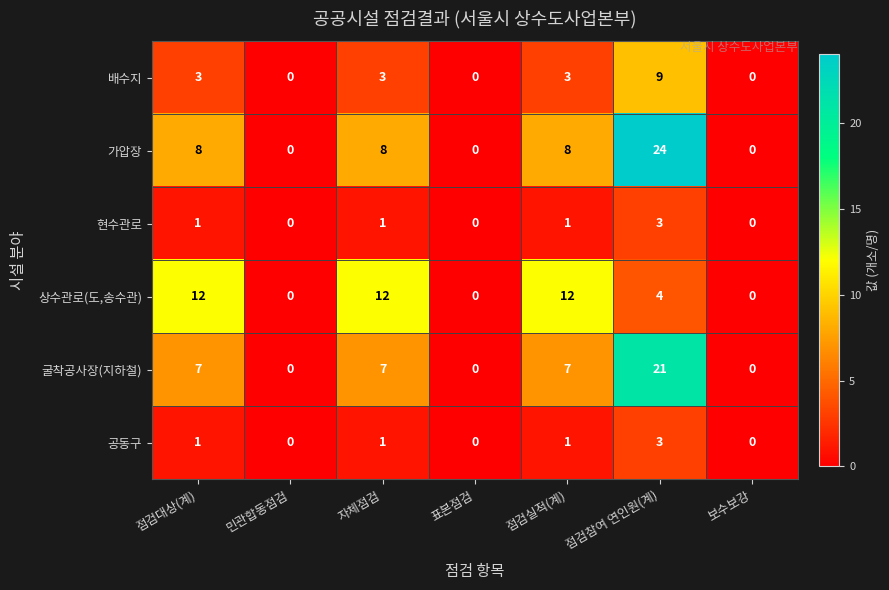

What is the spread (max minus min) of values at 점검대상(계)?

11